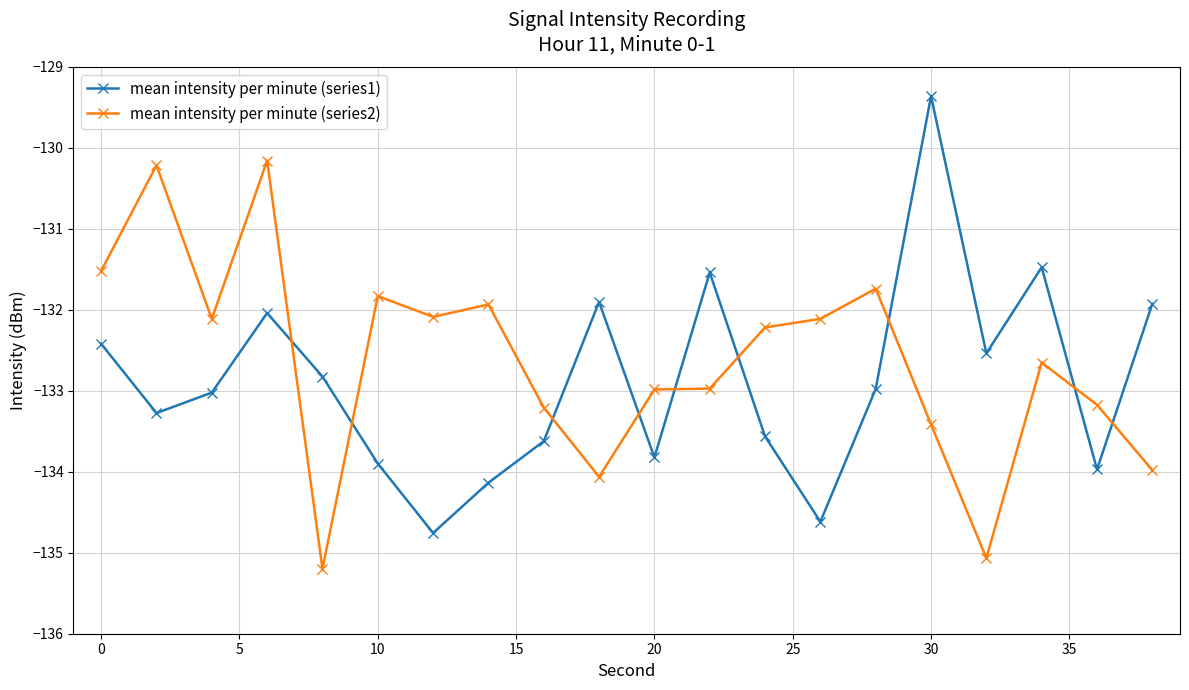

True or false: mean intensity per minute (series2) has more than 0 points higher than both neighbors.

True